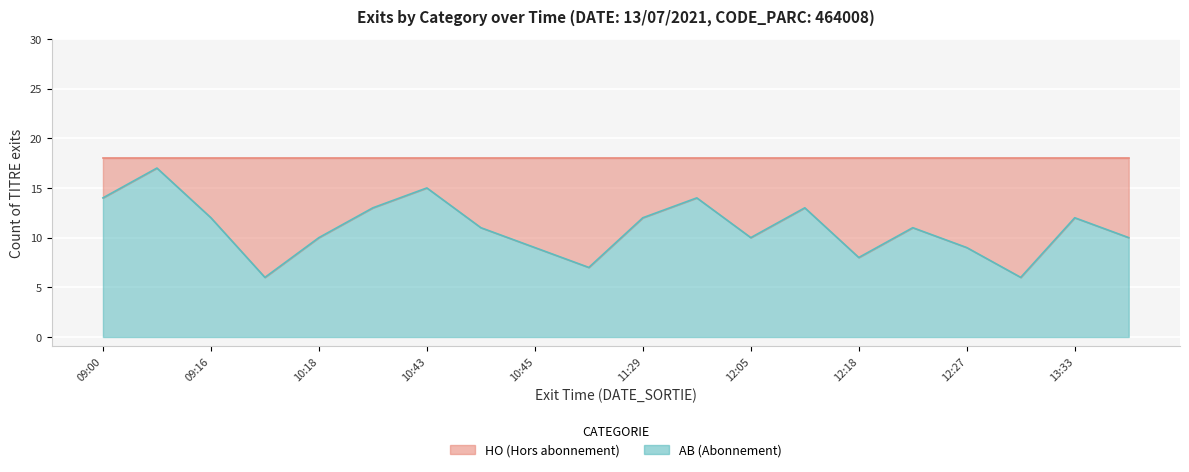

At which label does the data first exceed 11?

09:00